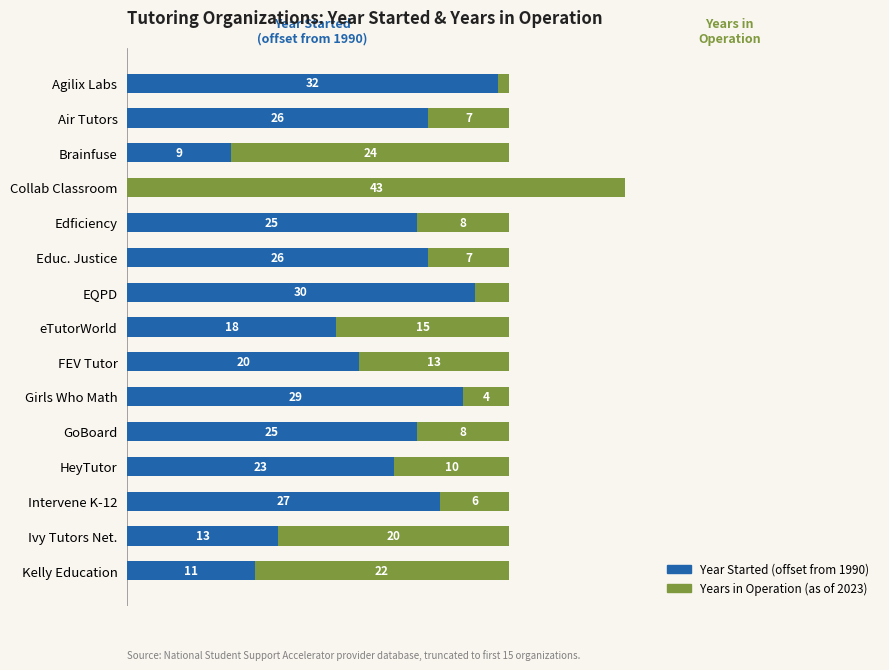

At which label is Year Started (offset from 1990) closest to 16?

eTutorWorld